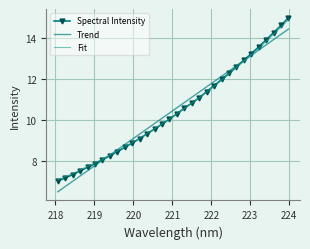

What is the smallest value displayed?

6.5